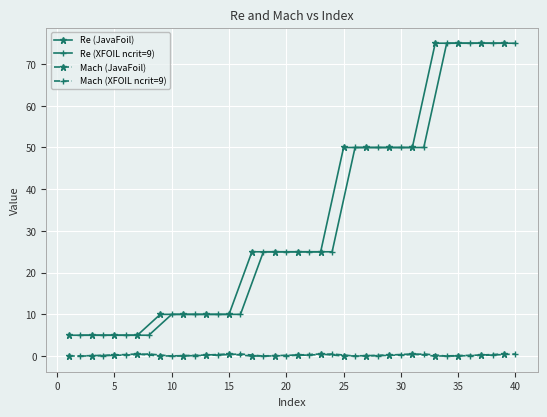

True or false: Mach (XFOIL ncrit=9) has more than 1 interior local peaks.

True